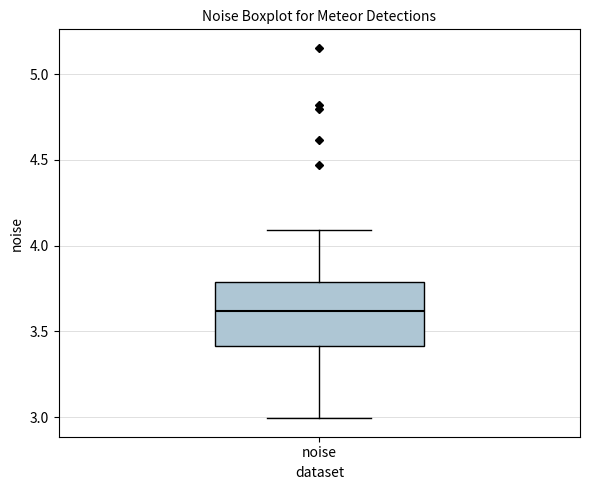

Where is the upper edge of the box for noise on the y-axis? The values are not printed on the chart, so give them approximately, as read against the axis.

3.8